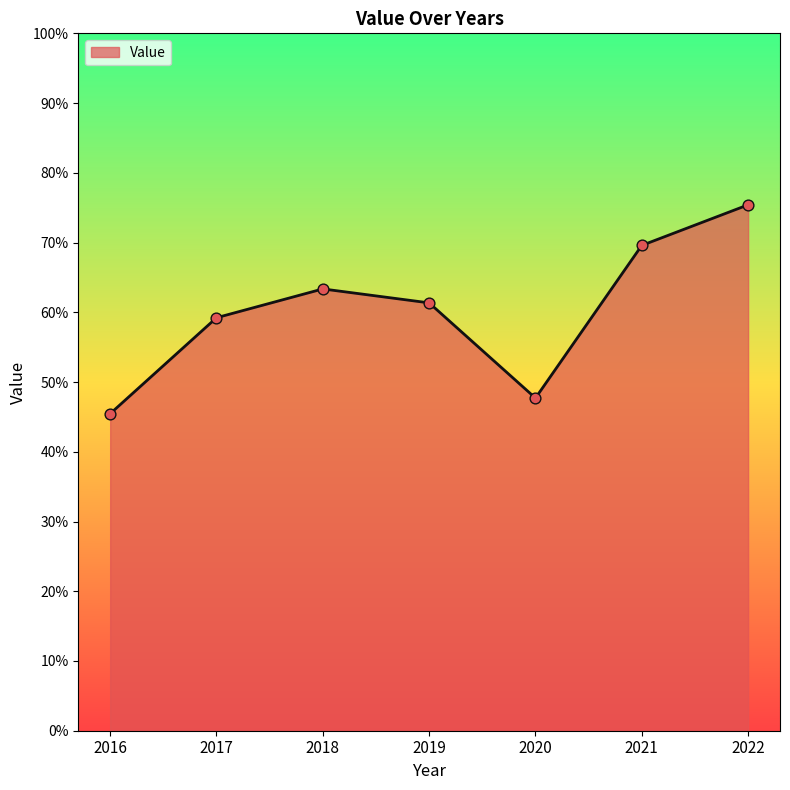

Approximately how many times larger is the value at 2016 compared to 2018?

0.7